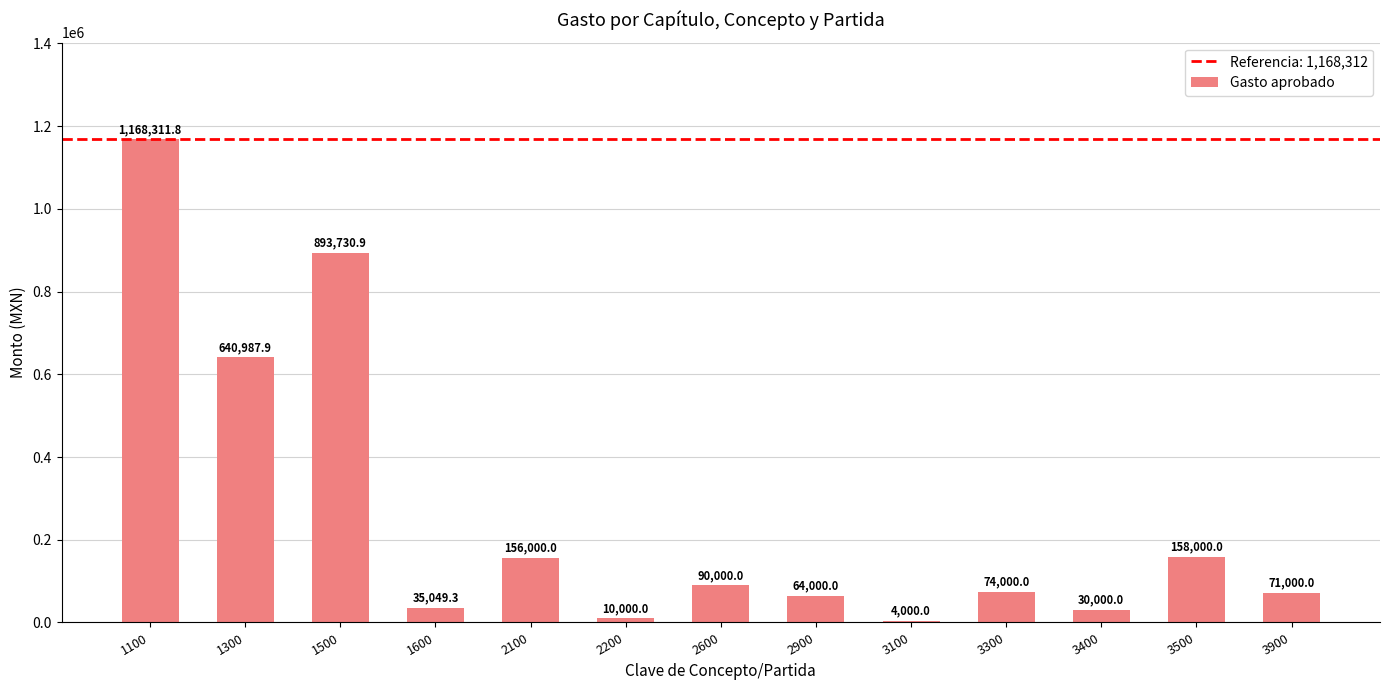

The chart shows a value of 158000.0 at 3500. True or false?

True